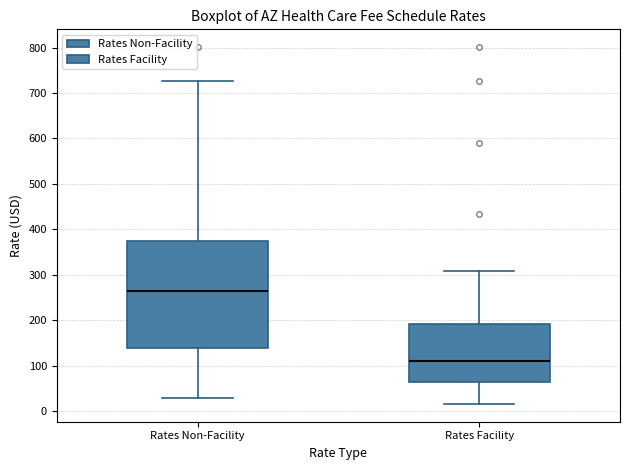

Which box has the highest median line?

Rates Non-Facility